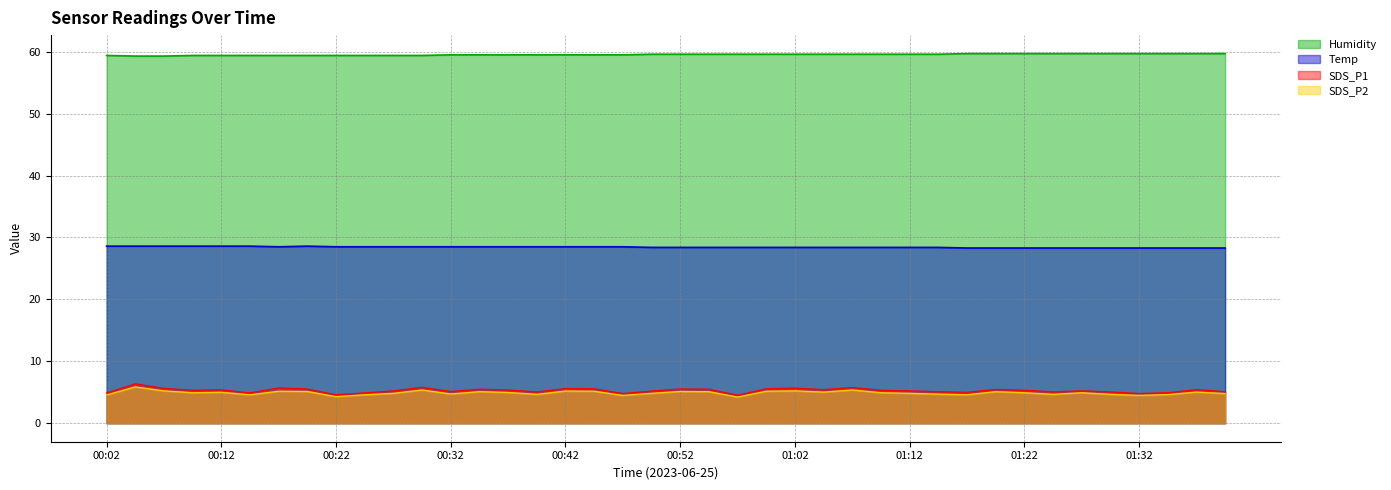

Is the value of SDS_P1 at 00:27 greater than the value of Humidity at 00:42?

No